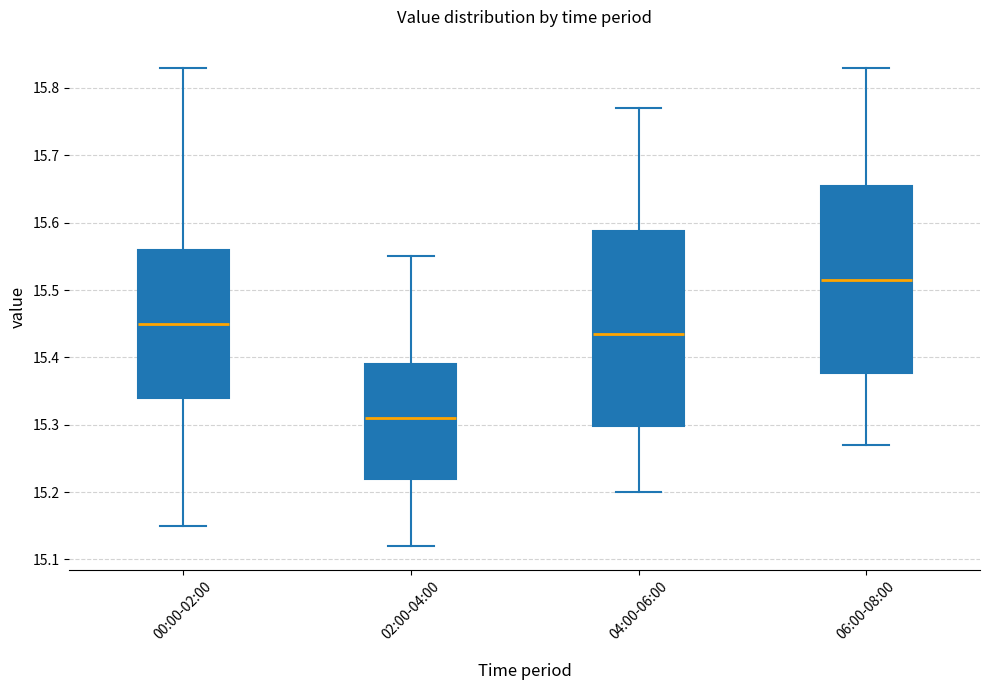

Reading left to right, transcribe this box plot: for each box, give where its median line is, the range the box spans, and where its two whiskers end, as read against the y-axis. The values are not printed on the chart, so give them approximately, as read against the axis.

00:00-02:00: median 15.45, box 15.34 to 15.56, whiskers 15.15 to 15.83
02:00-04:00: median 15.31, box 15.22 to 15.39, whiskers 15.12 to 15.55
04:00-06:00: median 15.44, box 15.30 to 15.59, whiskers 15.20 to 15.77
06:00-08:00: median 15.52, box 15.38 to 15.66, whiskers 15.27 to 15.83